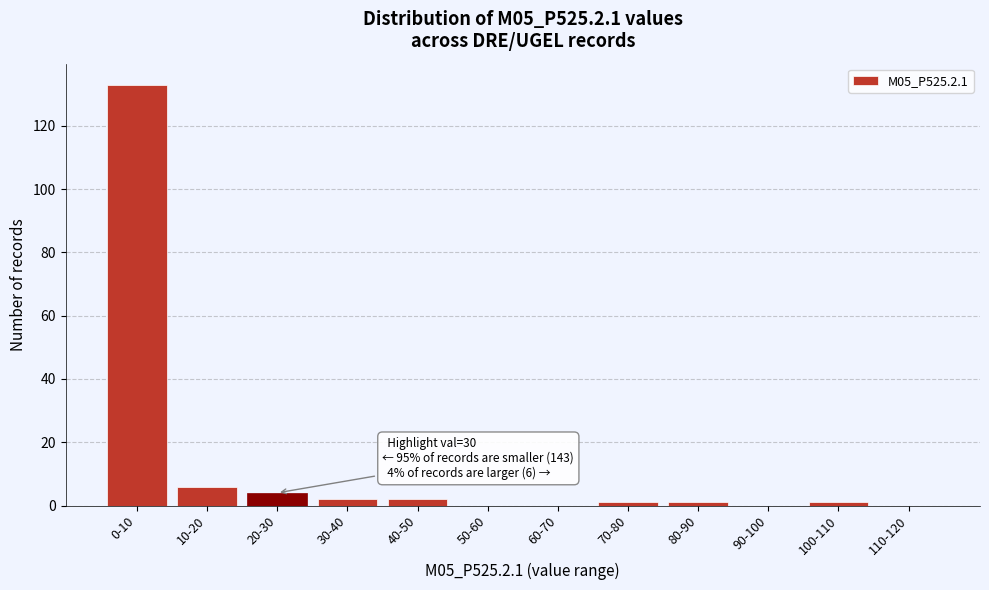

Reading right to left, list all the values displayed in this chart.

110-120=0	100-110=1	90-100=0	80-90=1	70-80=1	60-70=0	50-60=0	40-50=2	30-40=2	20-30=4	10-20=6	0-10=133